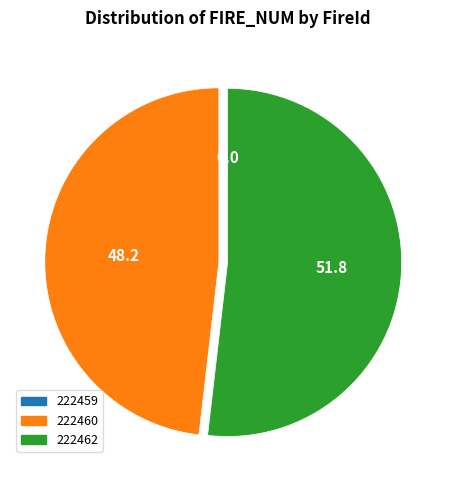

What is the largest slice in the pie chart?

222462